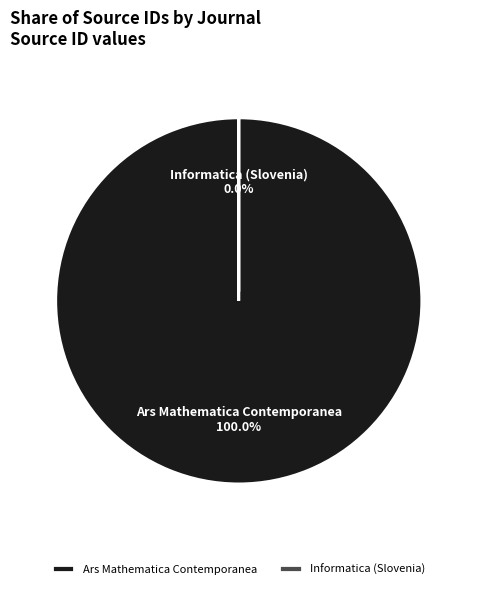

Is there a majority slice in this chart?

Yes